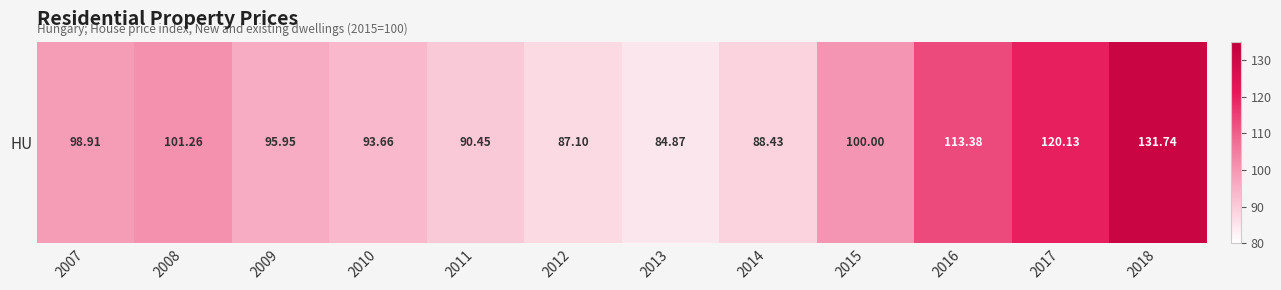

Rank the categories by value from lowest to highest.

2013, 2012, 2014, 2011, 2010, 2009, 2007, 2015, 2008, 2016, 2017, 2018